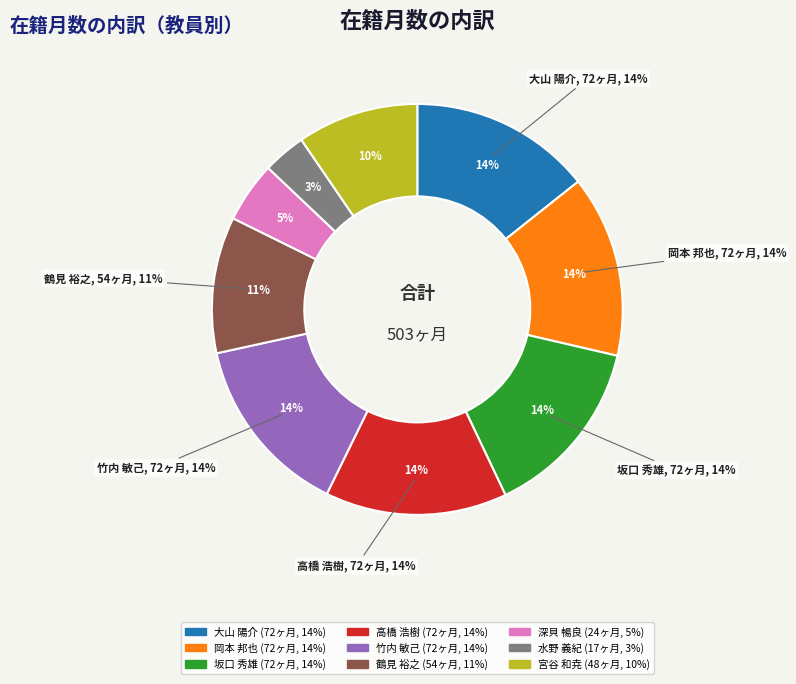

Does 水野 義紀 represent more than half of the total?

No